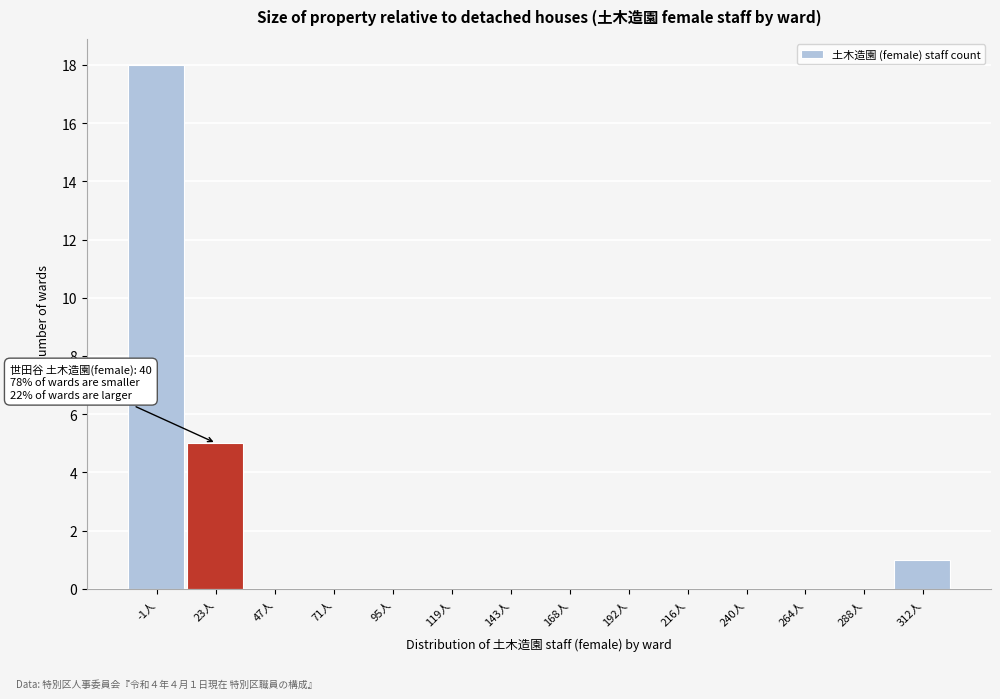

Reading left to right, transcribe all the data shown in this chart.

-1人=18	23人=5	47人=0	71人=0	95人=0	119人=0	143人=0	168人=0	192人=0	216人=0	240人=0	264人=0	288人=0	312人=1